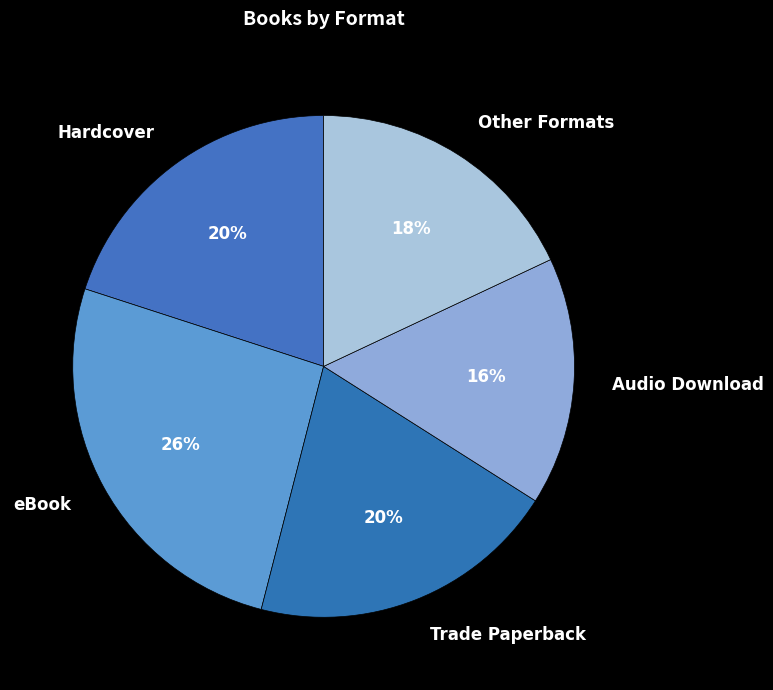

Approximately how many times larger is the value at Audio Download compared to Hardcover?

0.8